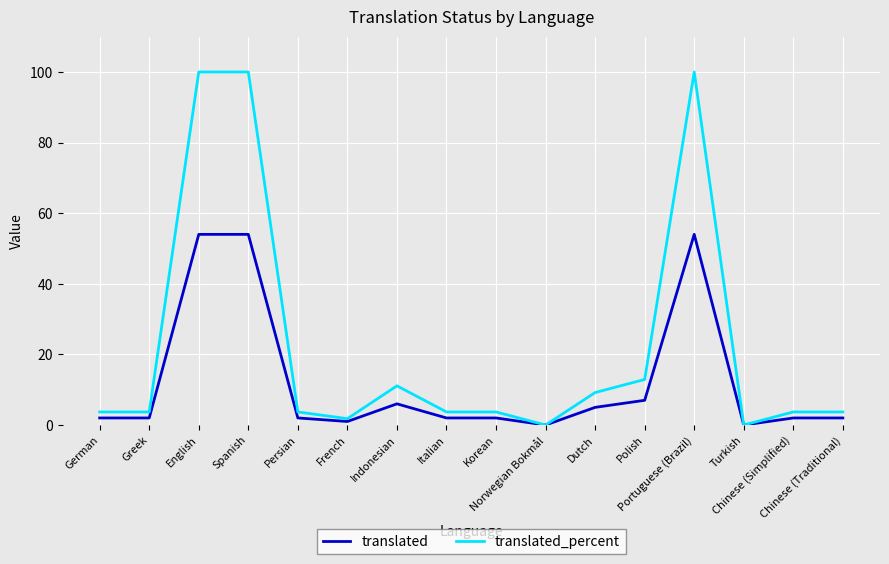

Which series has the largest total across all categories?

translated_percent